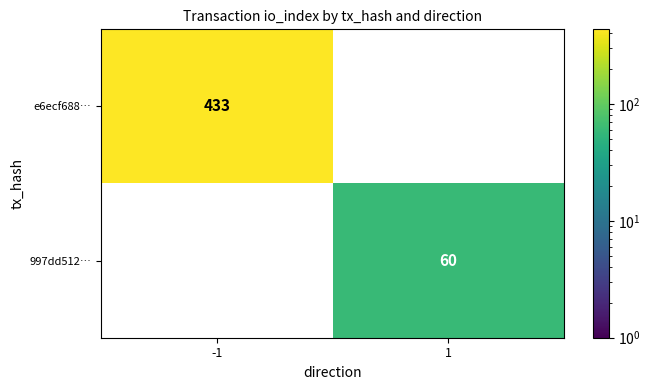

True or false: 997dd512… has a value of 16 at 1.

False